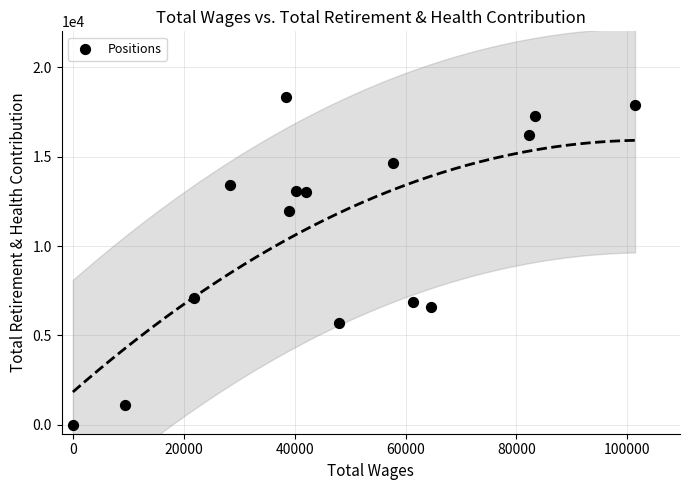

What is the range of Y values (max minus min)?

18340